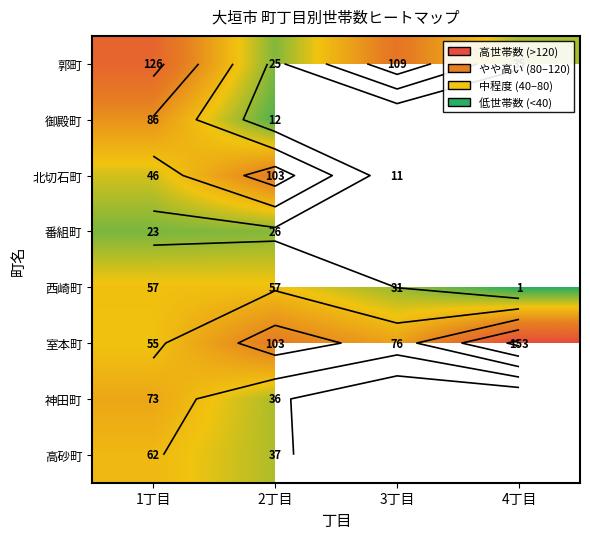

Which has a higher value, 3丁目 or 4丁目?

3丁目